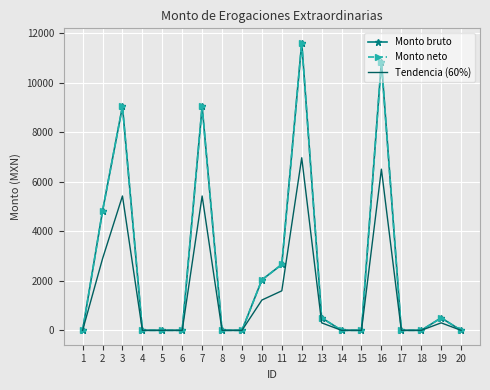

How many values in the Monto neto series exceed 0?

9